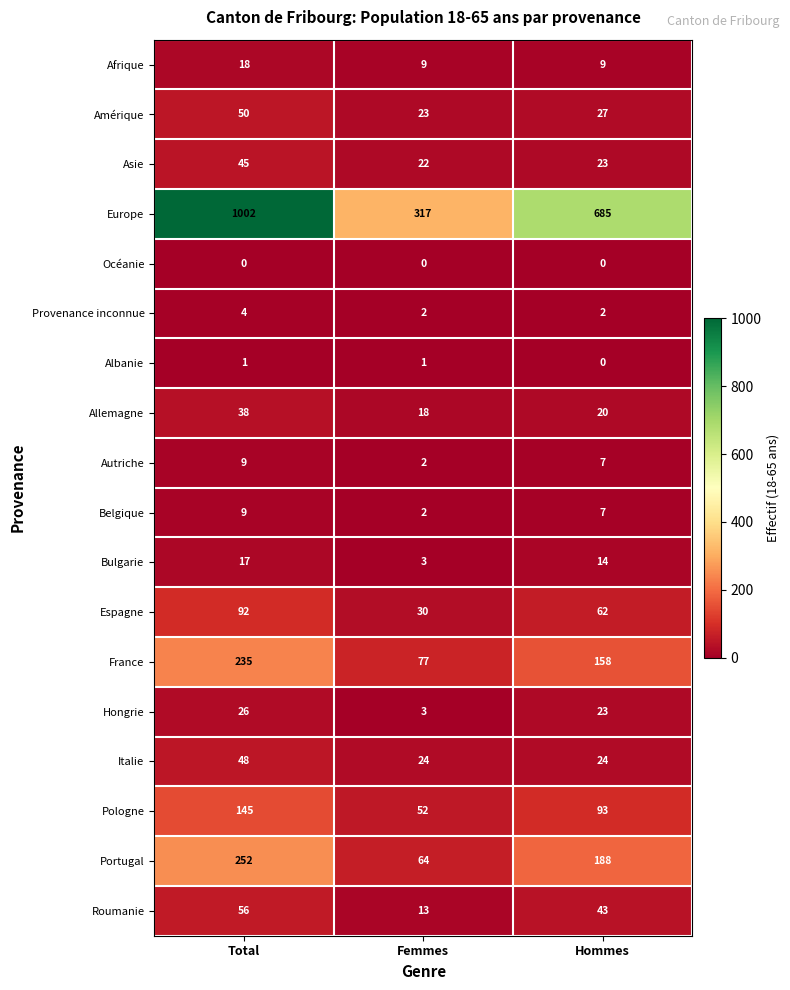

What is the difference between the Italie values at Total and Hommes?

24